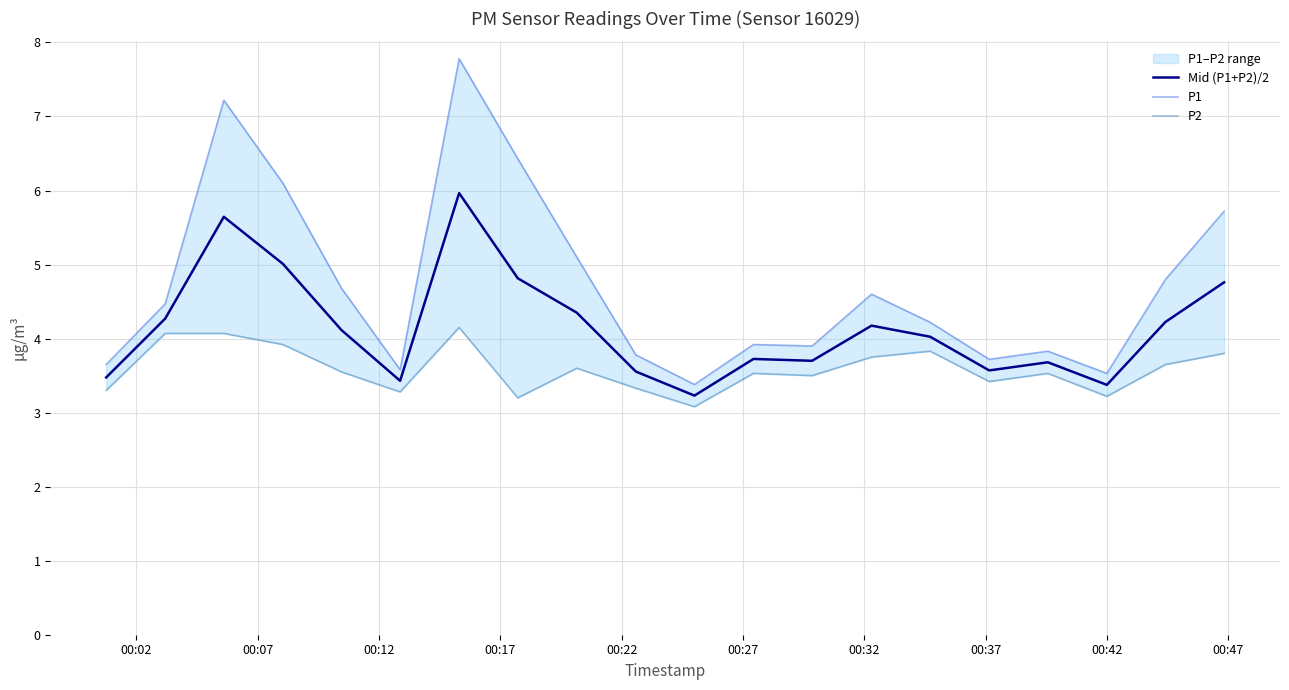

Is it true that Mid (P1+P2)/2 equals 0.9 at 16?

False